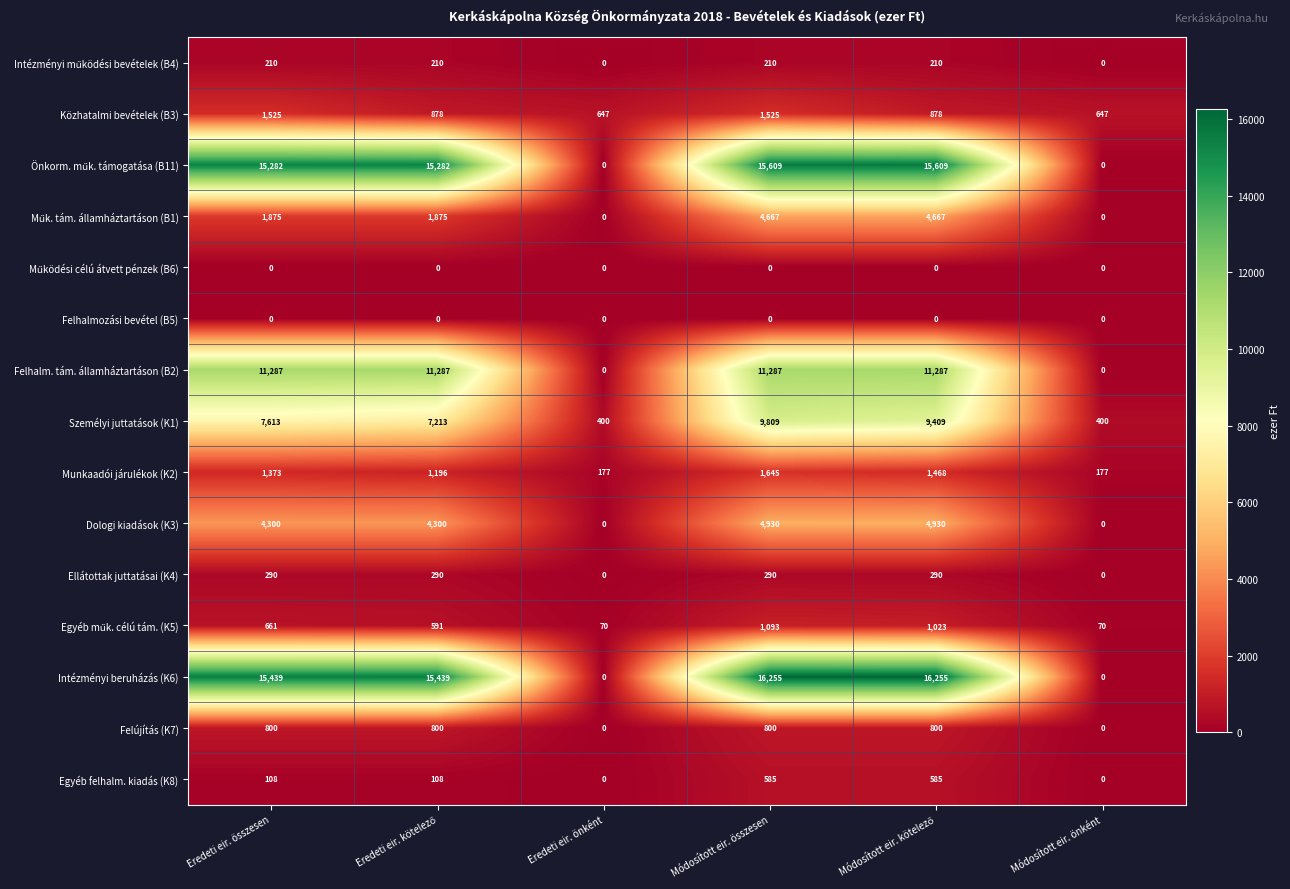

What is the difference between the maximum and minimum values in the Felhalm. tám. államháztartáson (B2) series?

11287